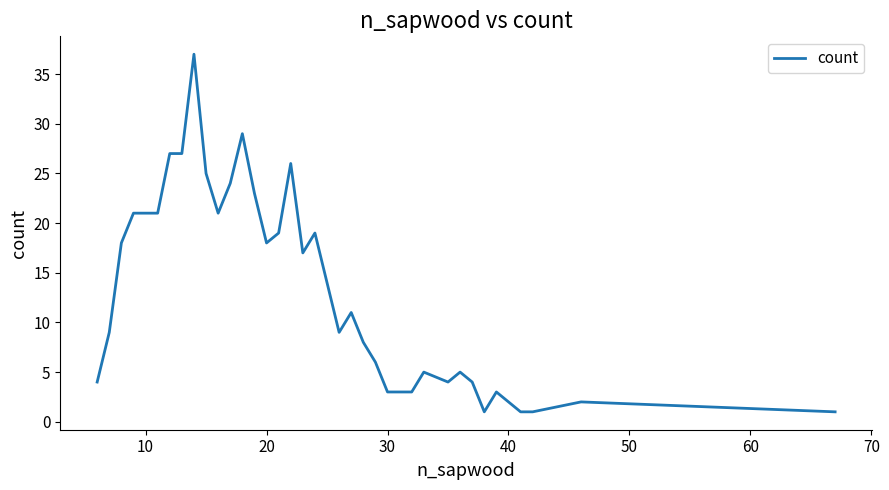

What is the maximum value shown in the chart?

37